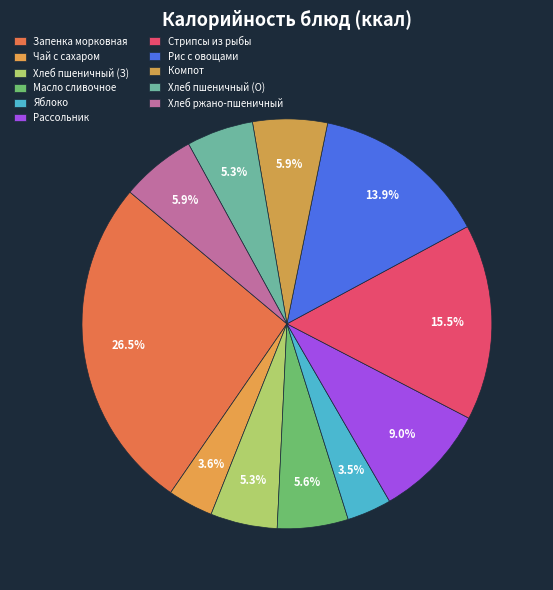

To the nearest percent, what is the average slice percentage?

9%